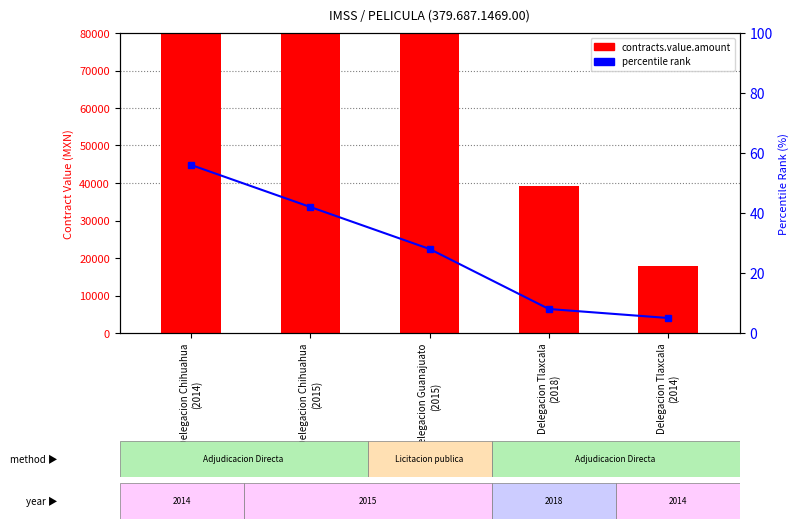

Which series has the widest spread of values?

contracts.value.amount